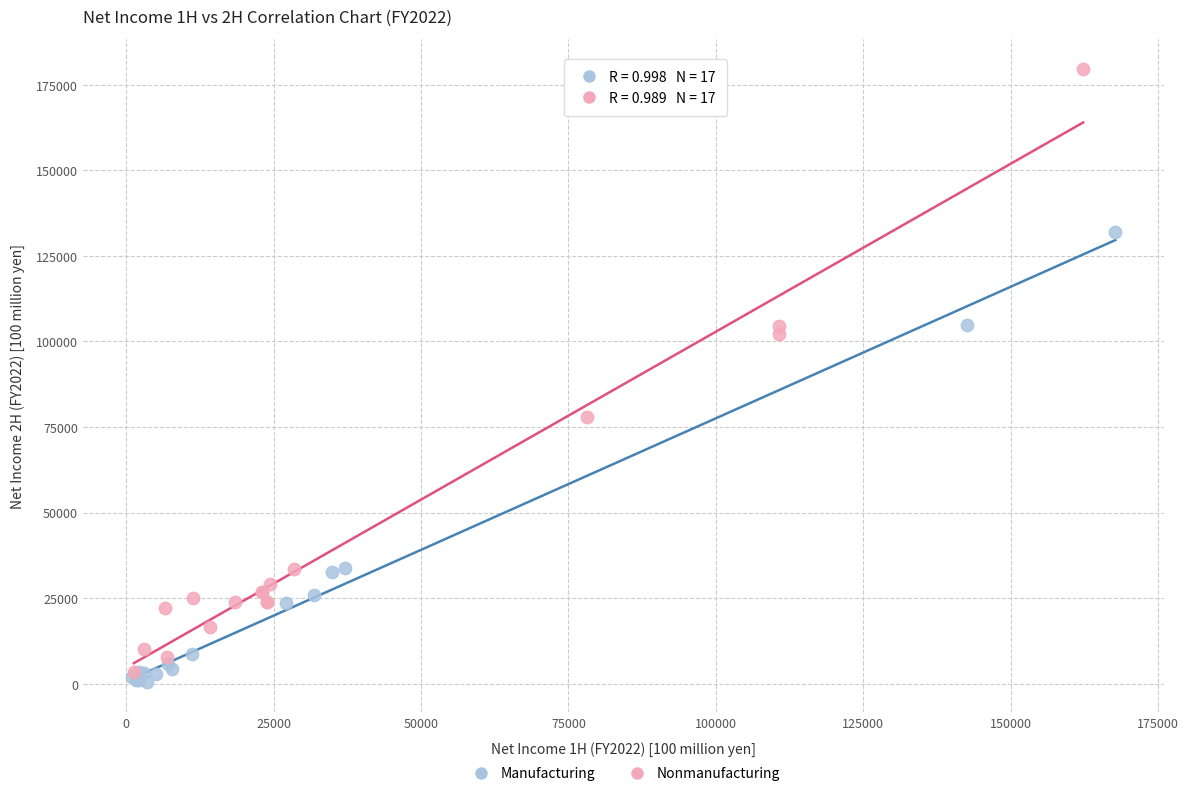

Which series reaches the maximum Y coordinate?

Nonmanufacturing